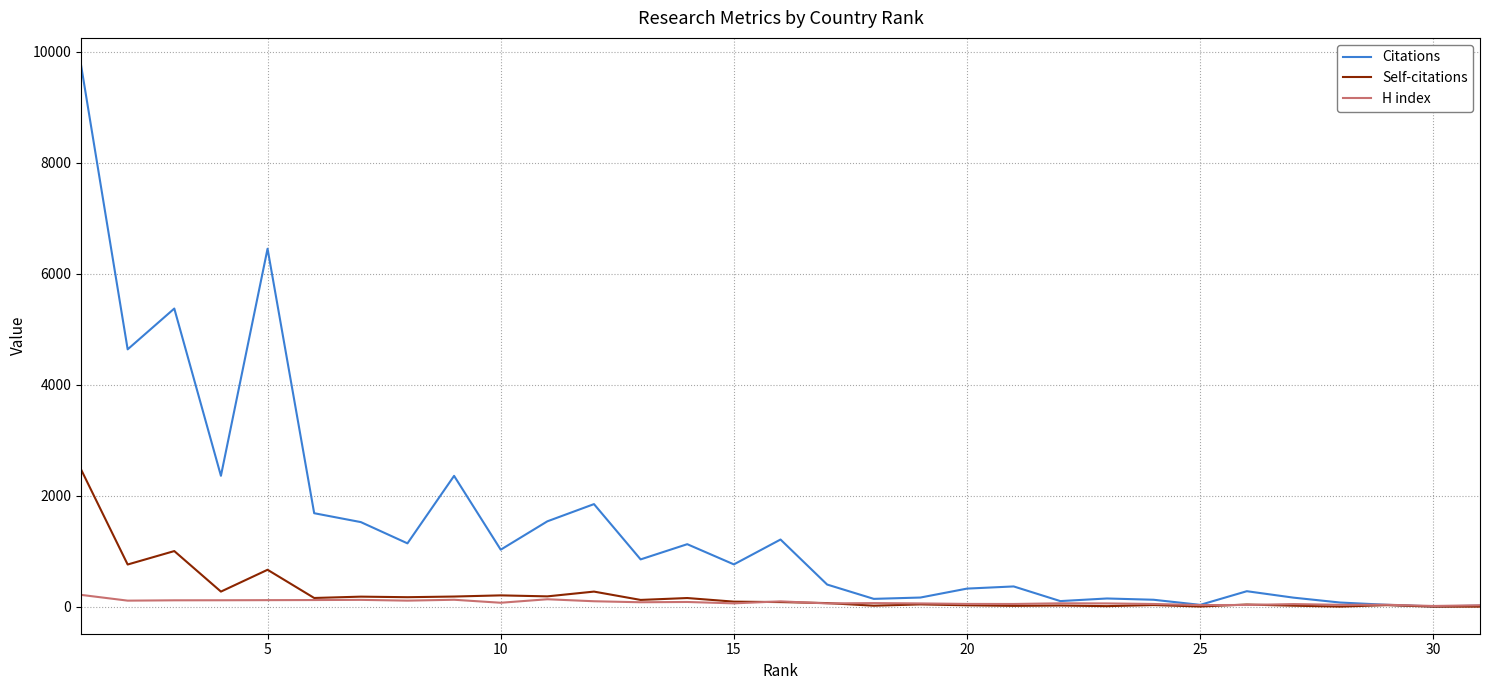

List the series in order of their peak value, lowest first.

H index, Self-citations, Citations